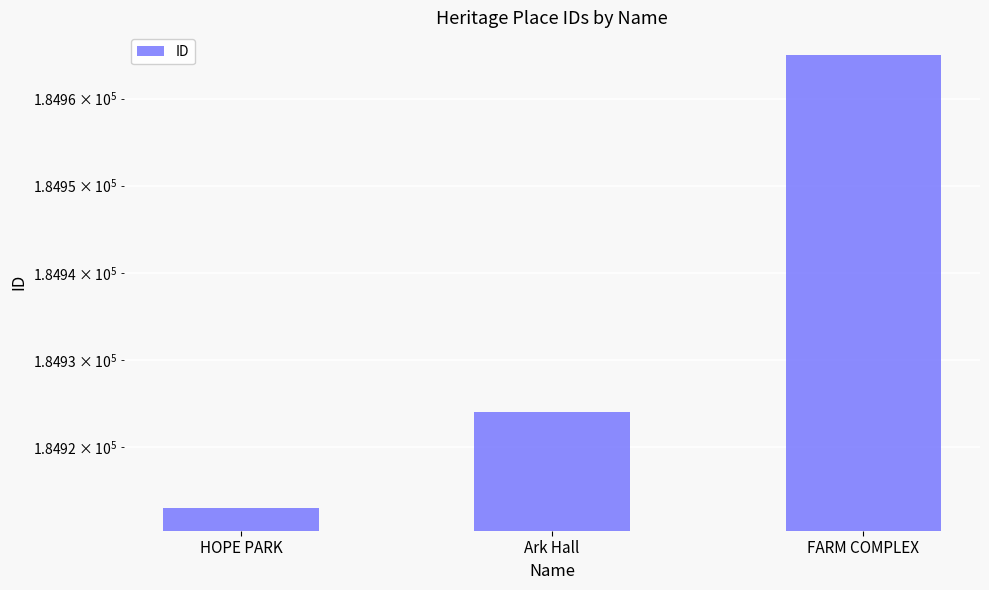

What is the sum of the values at FARM COMPLEX and HOPE PARK?

369878